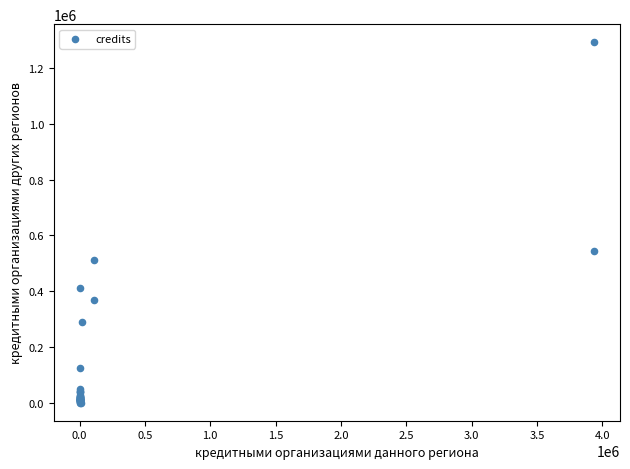

What Y value in the scatter plot is closest to 646522?

544181